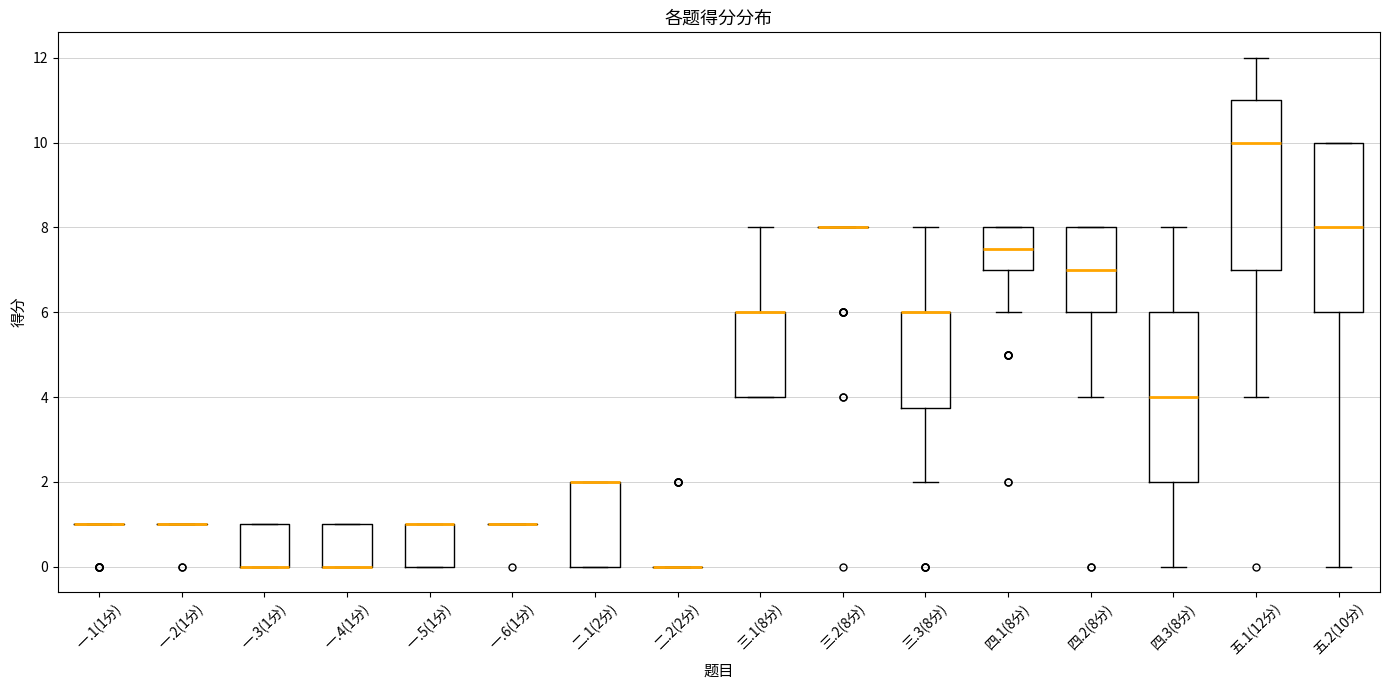

Reading left to right, transcribe this box plot: for each box, give where its median line is, the range the box spans, and where its two whiskers end, as read against the y-axis. The values are not printed on the chart, so give them approximately, as read against the axis.

一.1(1分): box collapsed to a line at 1.0, whiskers 1.0 to 1.0
一.2(1分): box collapsed to a line at 1.0, whiskers 1.0 to 1.0
一.3(1分): median 0.0 (drawn on the box's lower edge), box 0.0 to 1.0, whiskers 0.0 to 1.0
一.4(1分): median 0.0 (drawn on the box's lower edge), box 0.0 to 1.0, whiskers 0.0 to 1.0
一.5(1分): median 1.0 (drawn on the box's upper edge), box 0.0 to 1.0, whiskers 0.0 to 1.0
一.6(1分): box collapsed to a line at 1.0, whiskers 1.0 to 1.0
二.1(2分): median 2.0 (drawn on the box's upper edge), box 0.0 to 2.0, whiskers 0.0 to 2.0
二.2(2分): box collapsed to a line at 0.0, whiskers 0.0 to 0.0
三.1(8分): median 6.0 (drawn on the box's upper edge), box 4.0 to 6.0, whiskers 4.0 to 8.0
三.2(8分): box collapsed to a line at 8.0, whiskers 8.0 to 8.0
三.3(8分): median 6.0 (drawn on the box's upper edge), box 3.8 to 6.0, whiskers 2.0 to 8.0
四.1(8分): median 7.6, box 7.0 to 8.0, whiskers 6.0 to 8.0
四.2(8分): median 7.0, box 6.0 to 8.0, whiskers 4.0 to 8.0
四.3(8分): median 4.0, box 2.0 to 6.0, whiskers 0.0 to 8.0
五.1(12分): median 10.0, box 7.0 to 11.0, whiskers 4.0 to 12.0
五.2(10分): median 8.0, box 6.0 to 10.0, whiskers 0.0 to 10.0